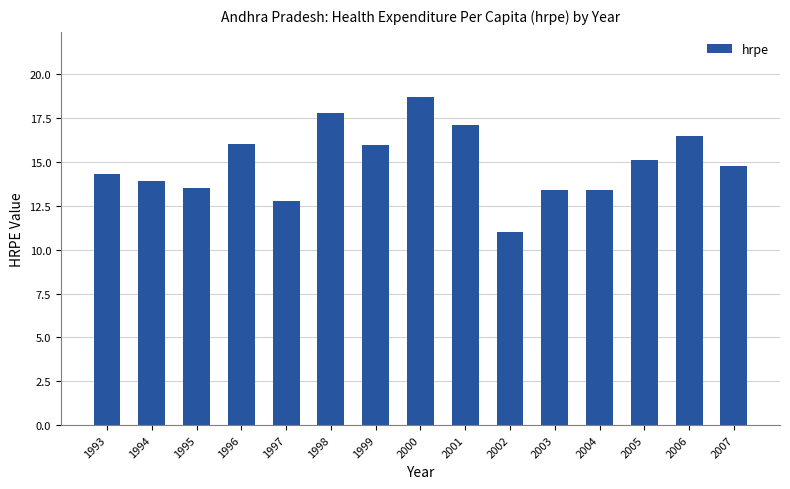

Where is the data nearest to the value 14?

1994